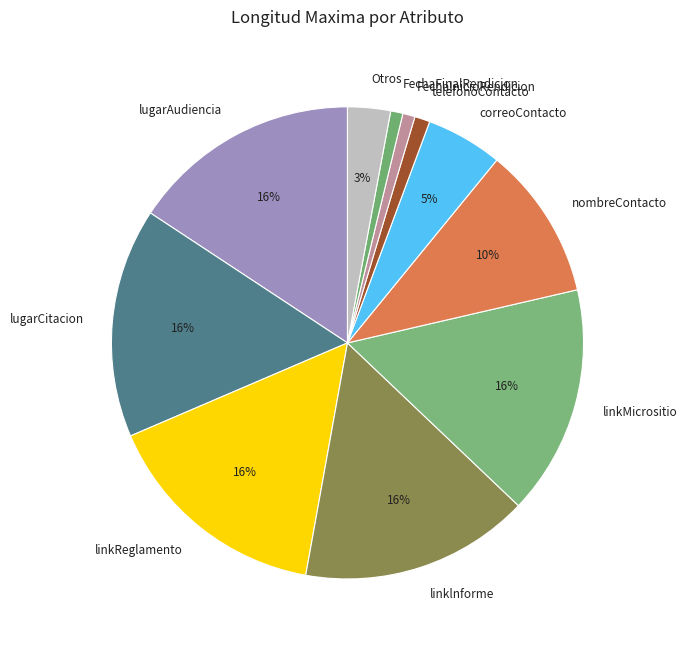

The lugarAudiencia slice represents 7% of the pie. True or false?

False